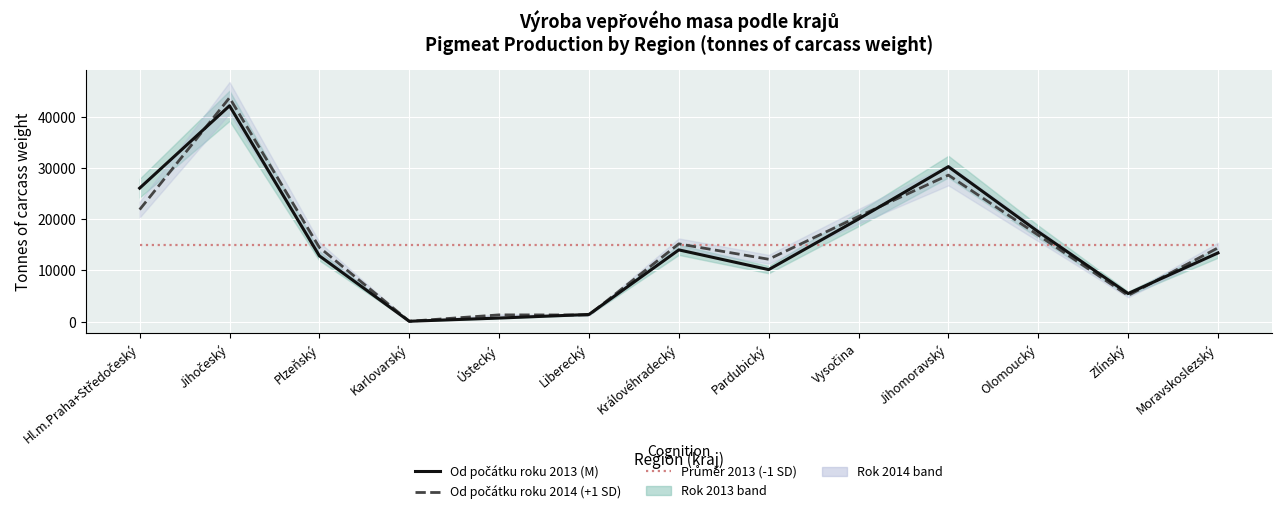

Which series has the widest spread of values?

Od počátku roku 2014 (+1 SD)